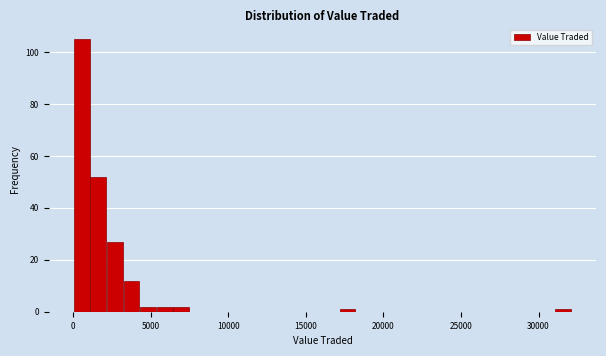

Read against the x-axis, roughly where is the centre of the tallest bar?

500